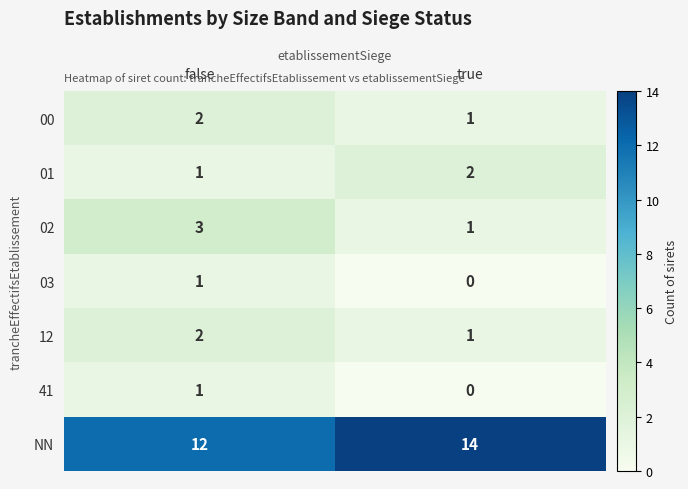

Is it true that 03 equals 1 at false?

True